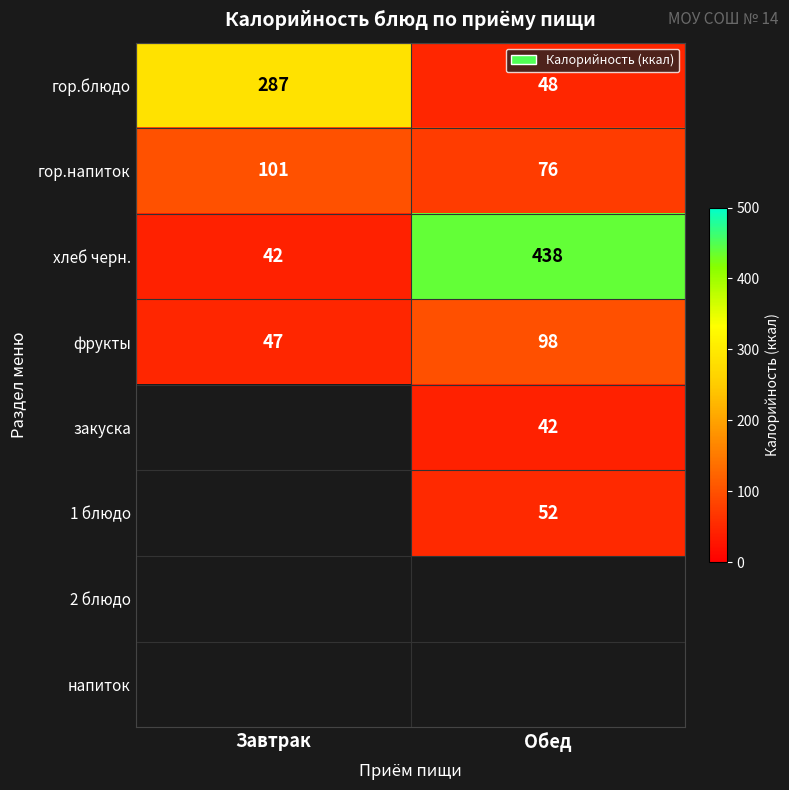

What is the difference between the maximum and minimum values in the гор.напиток series?

25